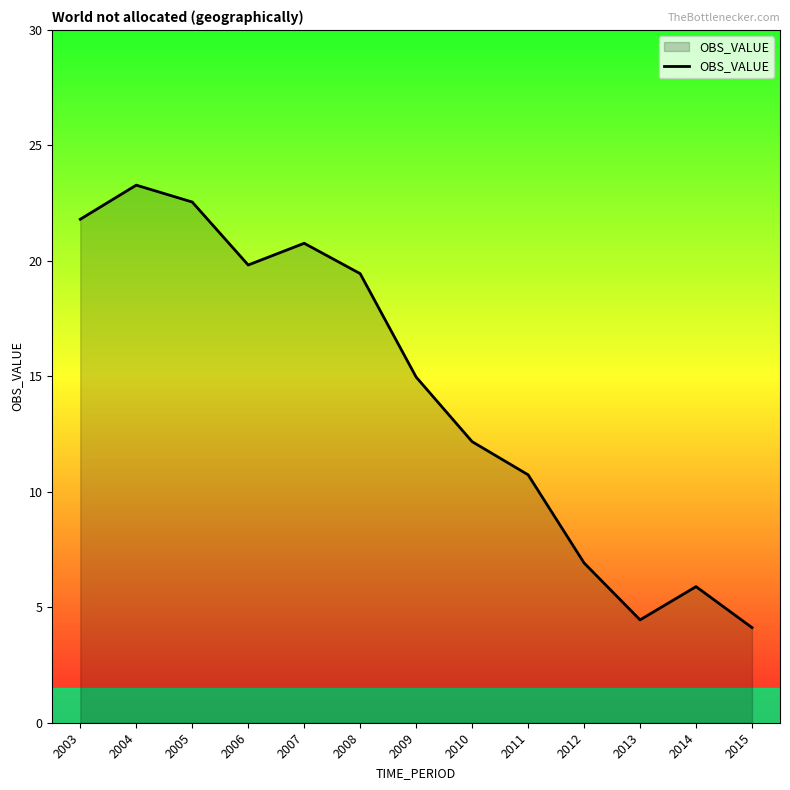

What is the smallest value displayed?

4.1